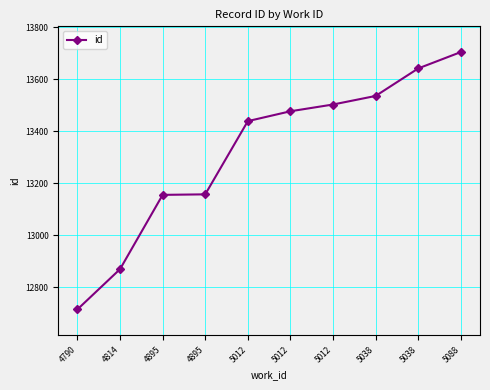

What value does the data have at 4790, to the nearest 50?

12700